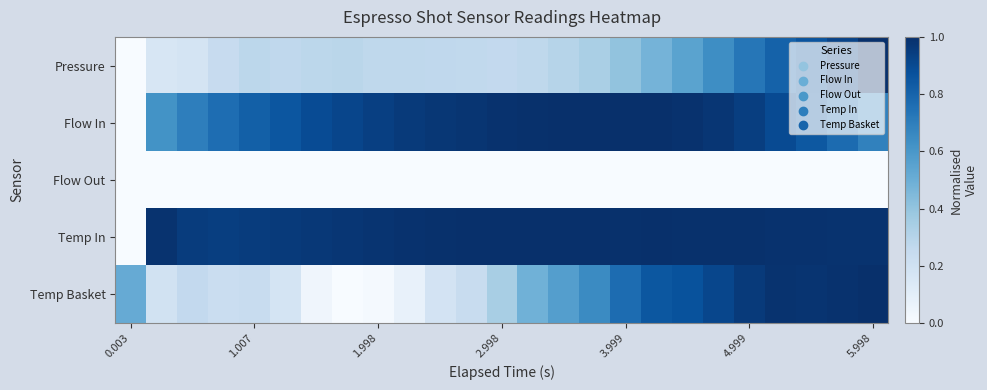

Reading right to left, transcribe all the data shown in this chart.

Pressure: 1.0	0.9	0.9	0.8	0.7	0.6	0.5	0.5	0.4	0.3	0.3	0.3	0.3	0.3	0.3	0.3	0.3	0.3	0.3	0.3	0.3	0.2	0.2	0.2	0.0
Flow In: 0.7	0.8	0.8	0.9	0.9	1.0	1.0	1.0	1.0	1.0	1.0	1.0	1.0	1.0	1.0	1.0	0.9	0.9	0.9	0.9	0.8	0.8	0.7	0.6	0.0
Flow Out: 0.0	0.0	0.0	0.0	0.0	0.0	0.0	0.0	0.0	0.0	0.0	0.0	0.0	0.0	0.0	0.0	0.0	0.0	0.0	0.0	0.0	0.0	0.0	0.0	0.0
Temp In: 1.0	1.0	1.0	1.0	1.0	1.0	1.0	1.0	1.0	1.0	1.0	1.0	1.0	1.0	1.0	1.0	1.0	1.0	1.0	1.0	0.9	0.9	1.0	1.0	0.0
Temp Basket: 1.0	1.0	1.0	1.0	1.0	0.9	0.9	0.8	0.8	0.7	0.6	0.5	0.3	0.2	0.2	0.1	0.0	0.0	0.0	0.2	0.2	0.2	0.3	0.2	0.5